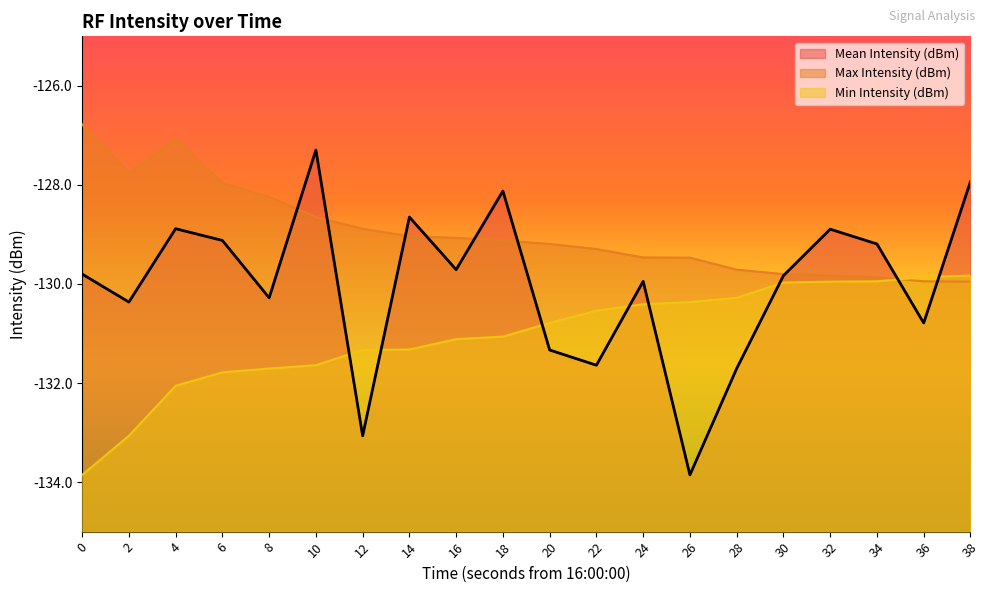

What is the sum of the Min Intensity (dBm) values at 38 and 12?

-261.2